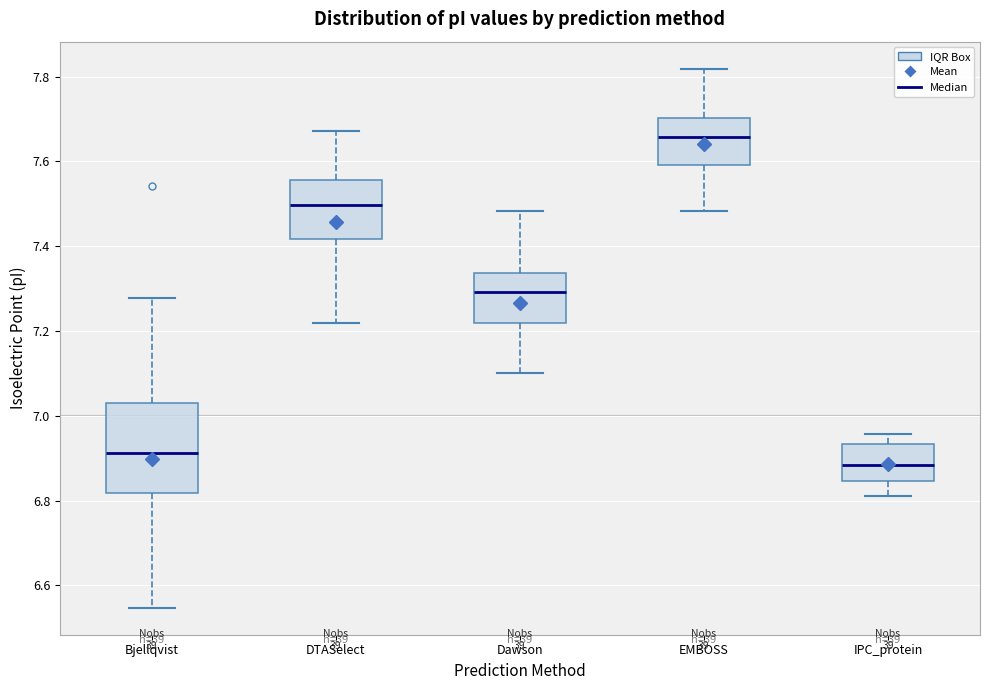

Which box has the highest median line?

EMBOSS